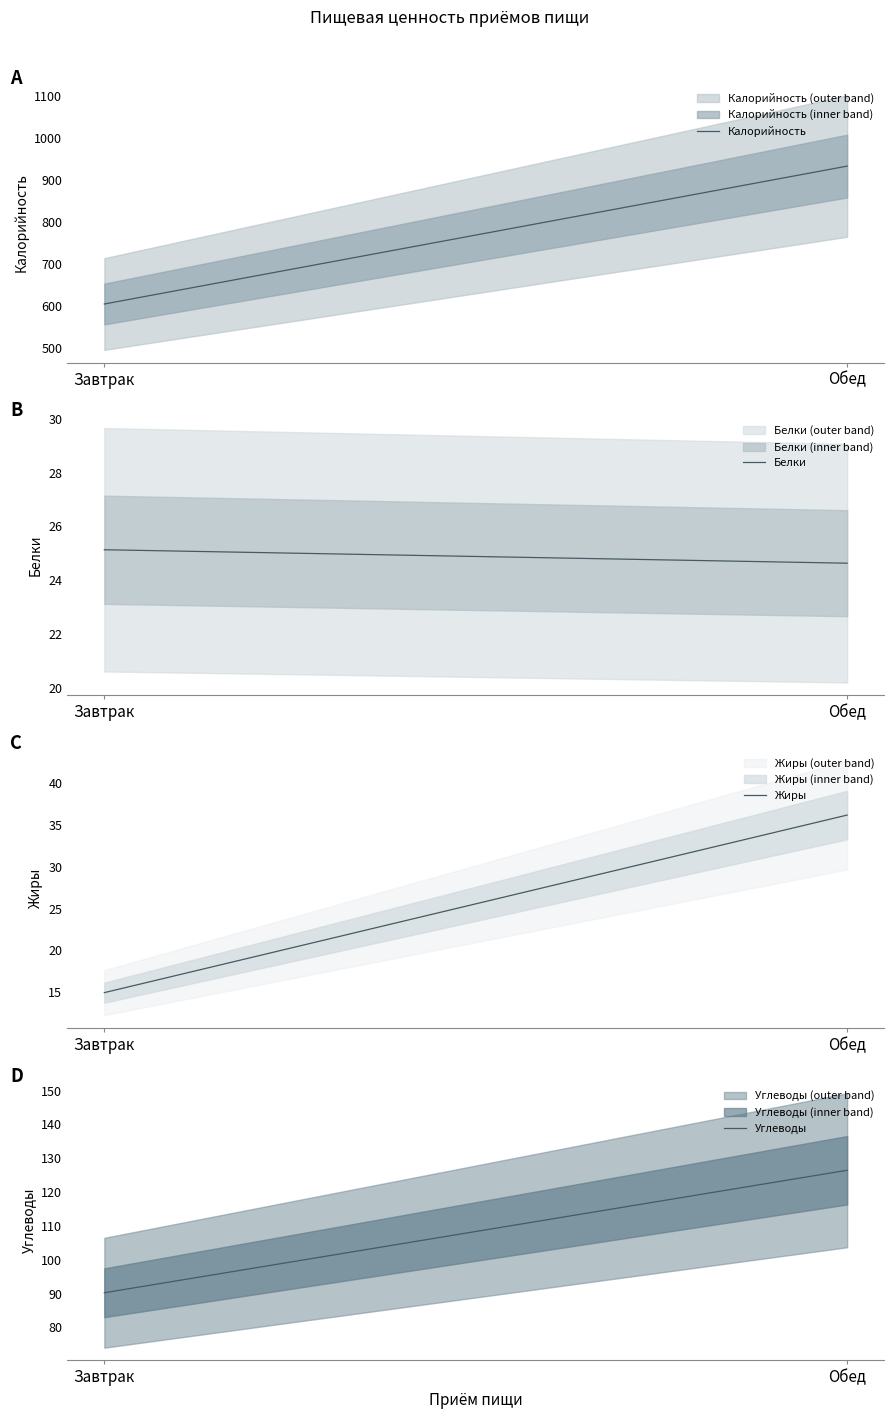

Does the chart display data point markers on the line(s)?

No